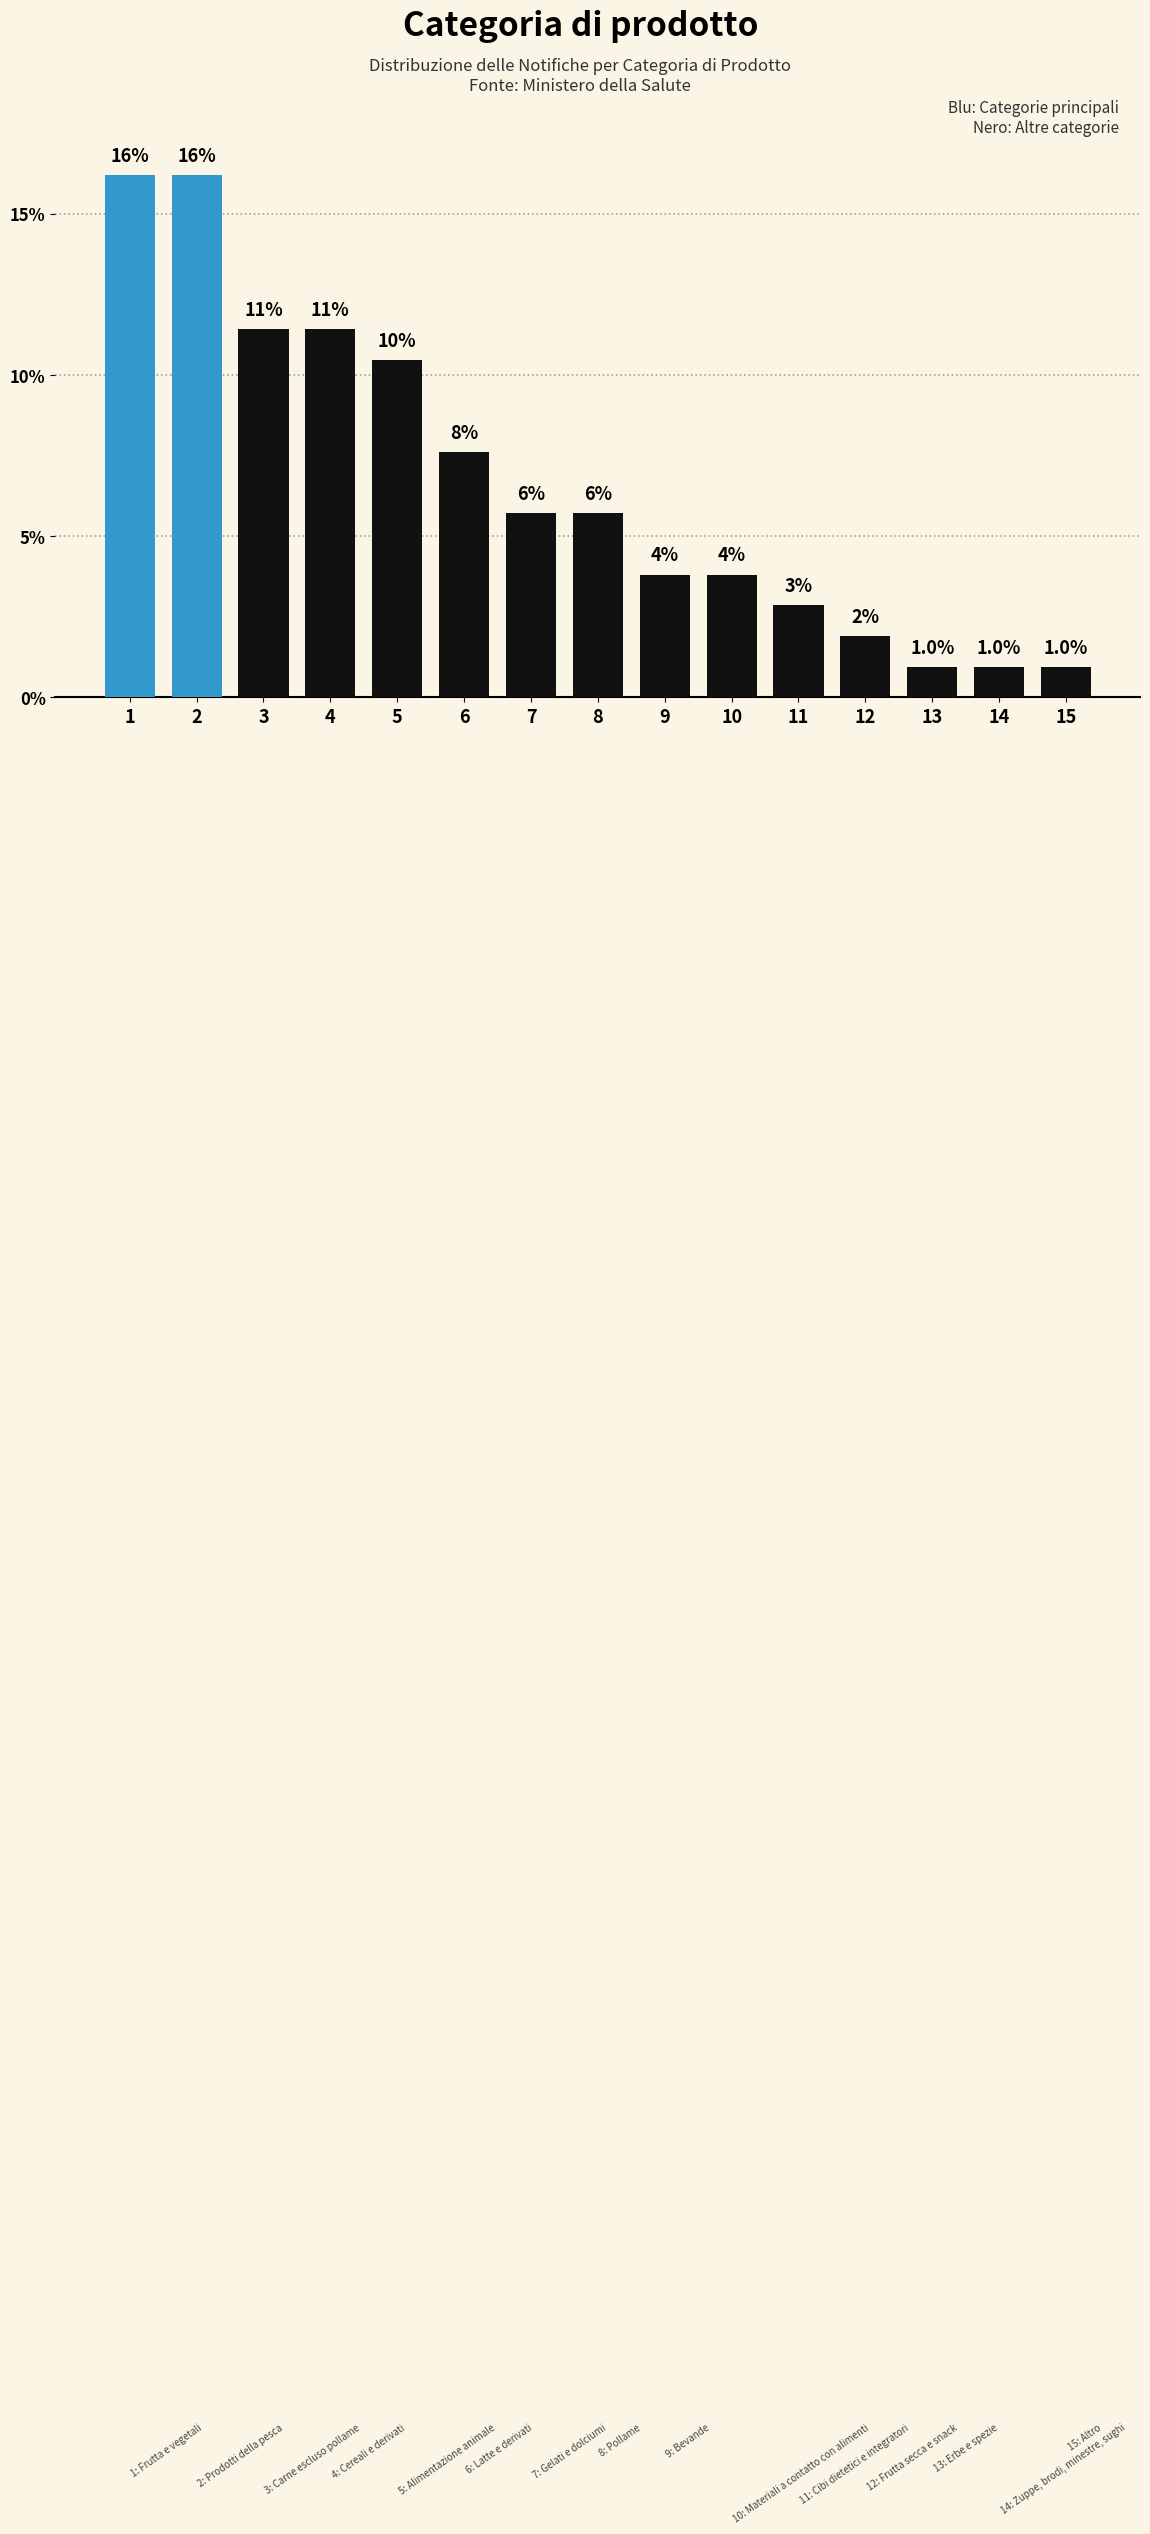

How many bars are there in total?

15